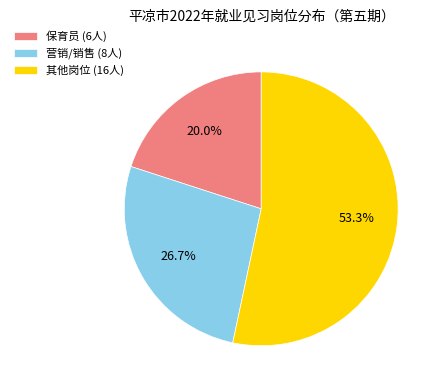

Rank the categories by value from highest to lowest.

其他岗位 (16人), 营销/销售 (8人), 保育员 (6人)